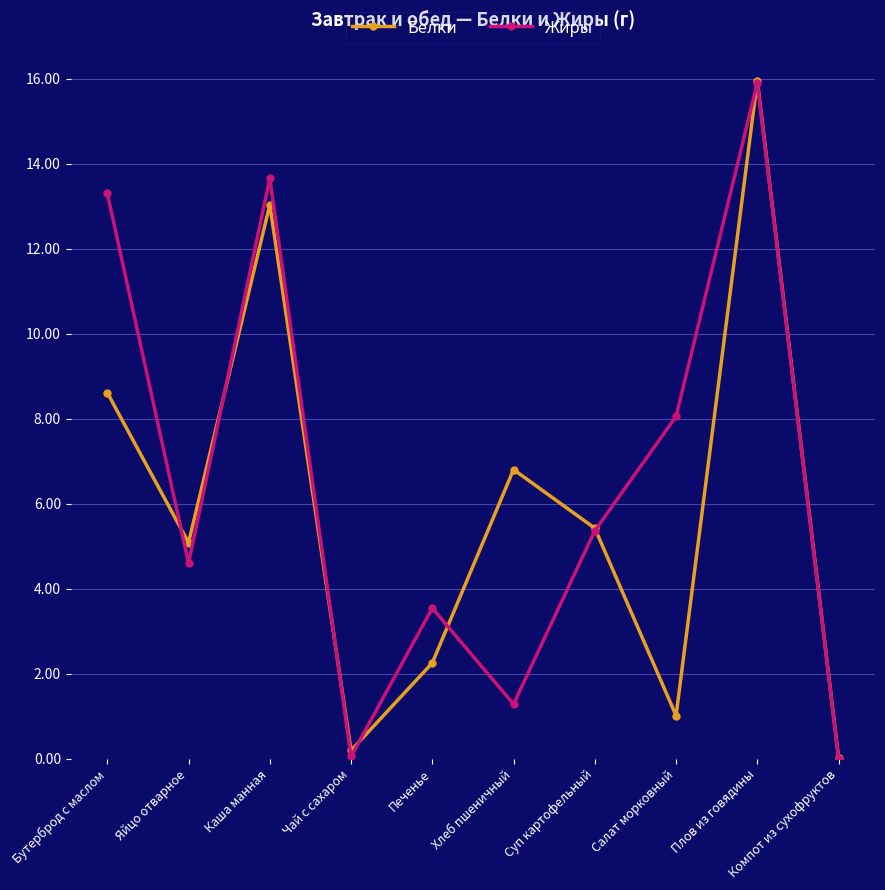

What value does the Белки series have at Хлеб пшеничный?

6.8